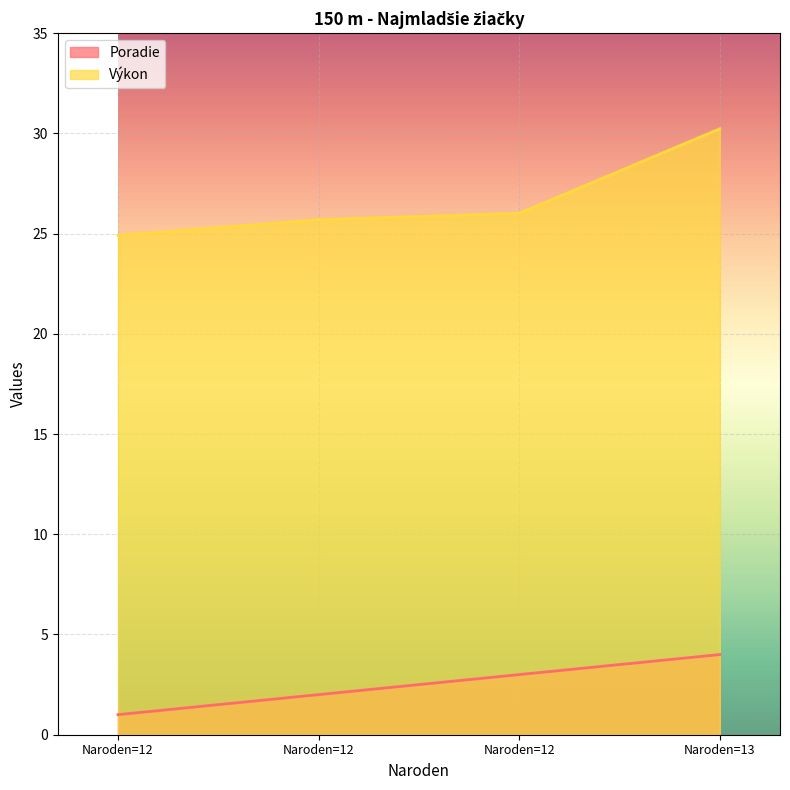

What is the spread (max minus min) of values at 12?

23.9